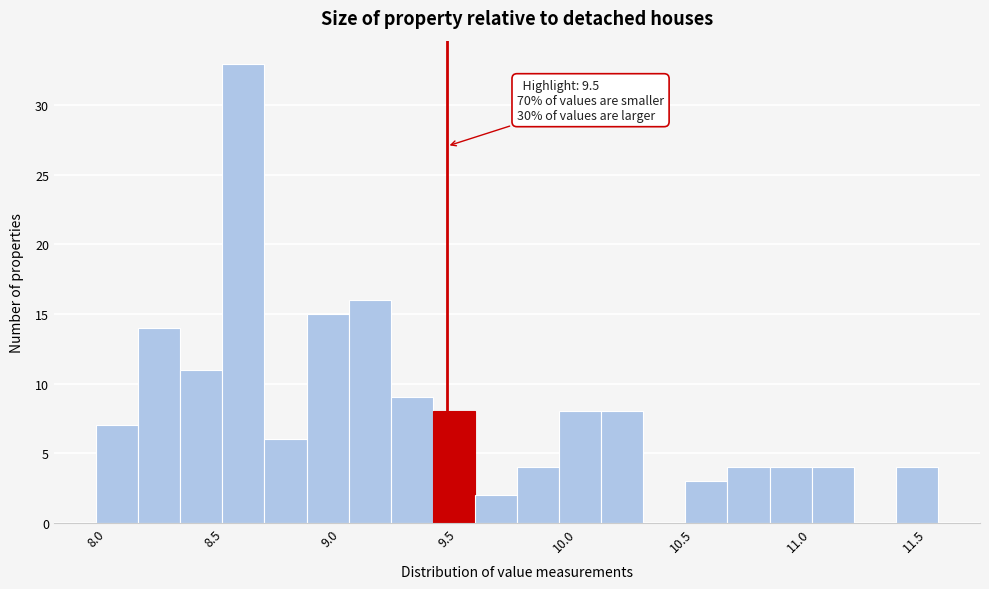

Around what value on the x-axis is the tallest bar? Give the approximate position of its centre, as read against the axis.

8.65